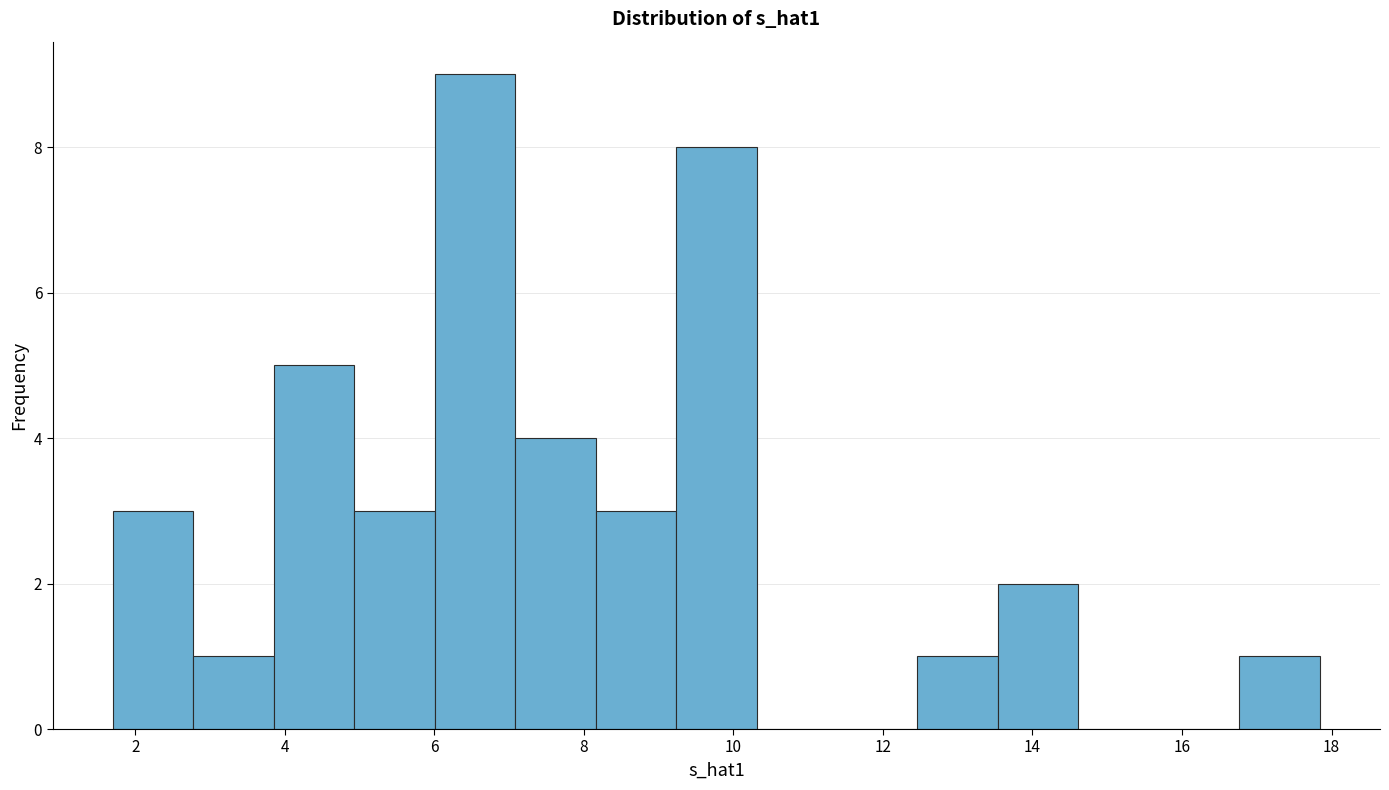

What is the height of the bar covering 5.0 to 6.0 on the x-axis? Neither the bar edges nor the heights are printed on the chart, so give them approximately, as read against the axes.

3